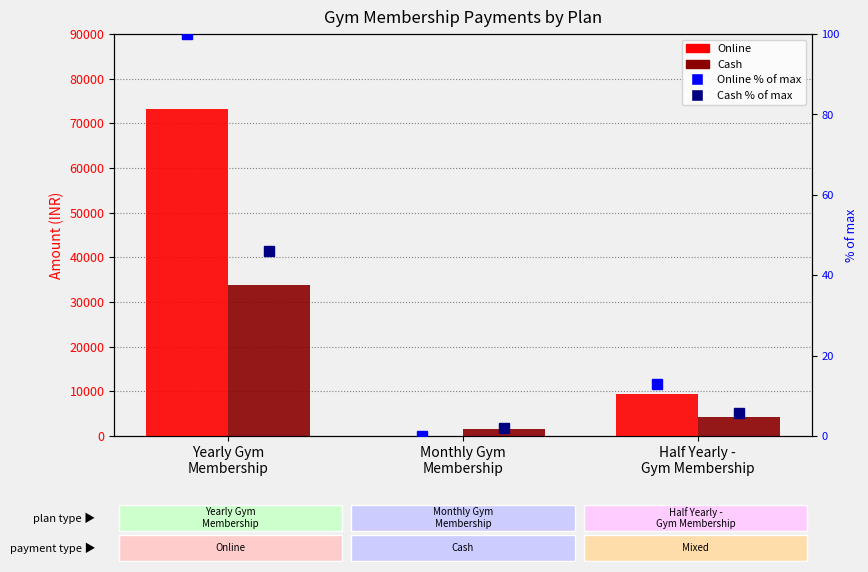

What position from the right is Monthly Gym
Membership?

2